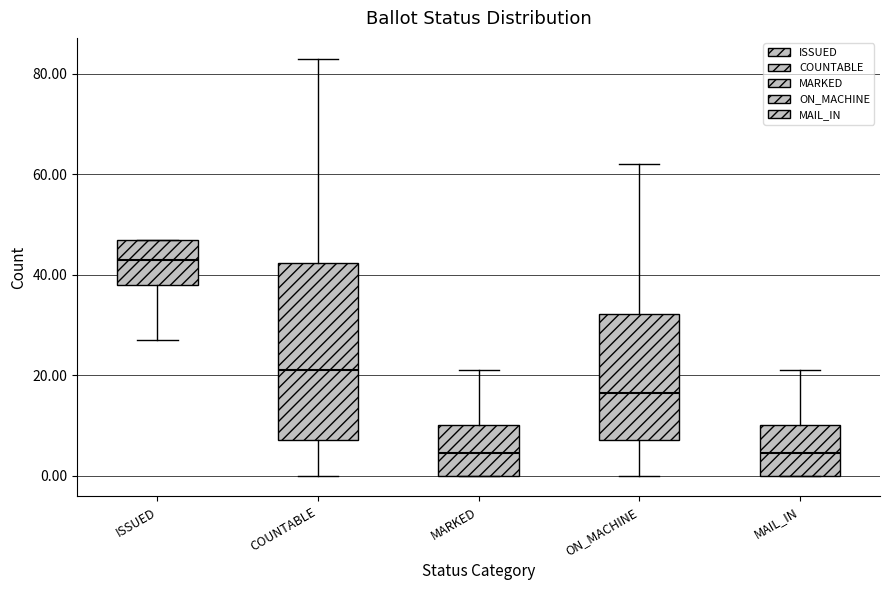

Reading left to right, read every box against the y-axis: the position of its median line, the range the box covers, and the ends of its whiskers. The values are not printed on the chart, so give them approximately, as read against the axis.

ISSUED: median 44, box 38 to 48, whiskers 28 to 48
COUNTABLE: median 22, box 8 to 42, whiskers 0 to 84
MARKED: median 4, box 0 to 10, whiskers 0 to 22
ON_MACHINE: median 16, box 8 to 32, whiskers 0 to 62
MAIL_IN: median 4, box 0 to 10, whiskers 0 to 22